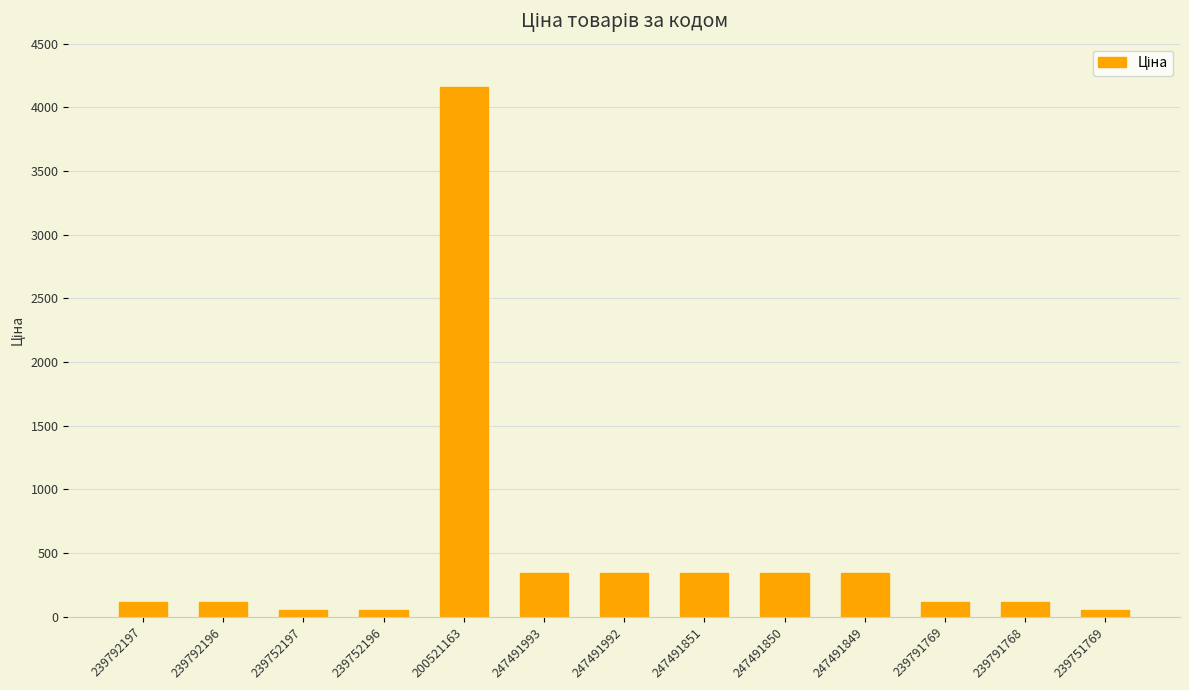

What position from the right is 247491849?

4